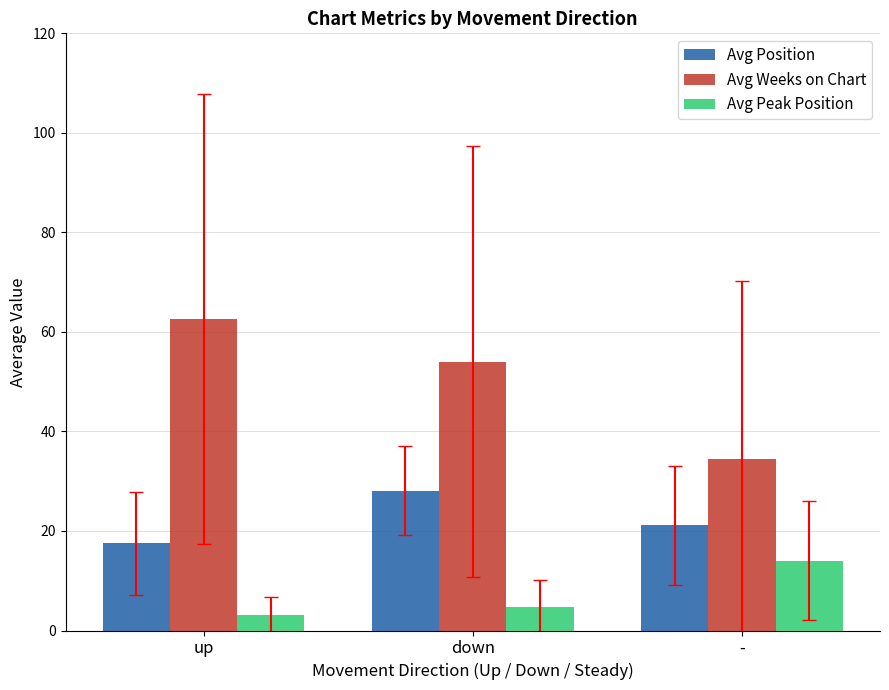

How many values in the Avg Peak Position series exceed 4?

2